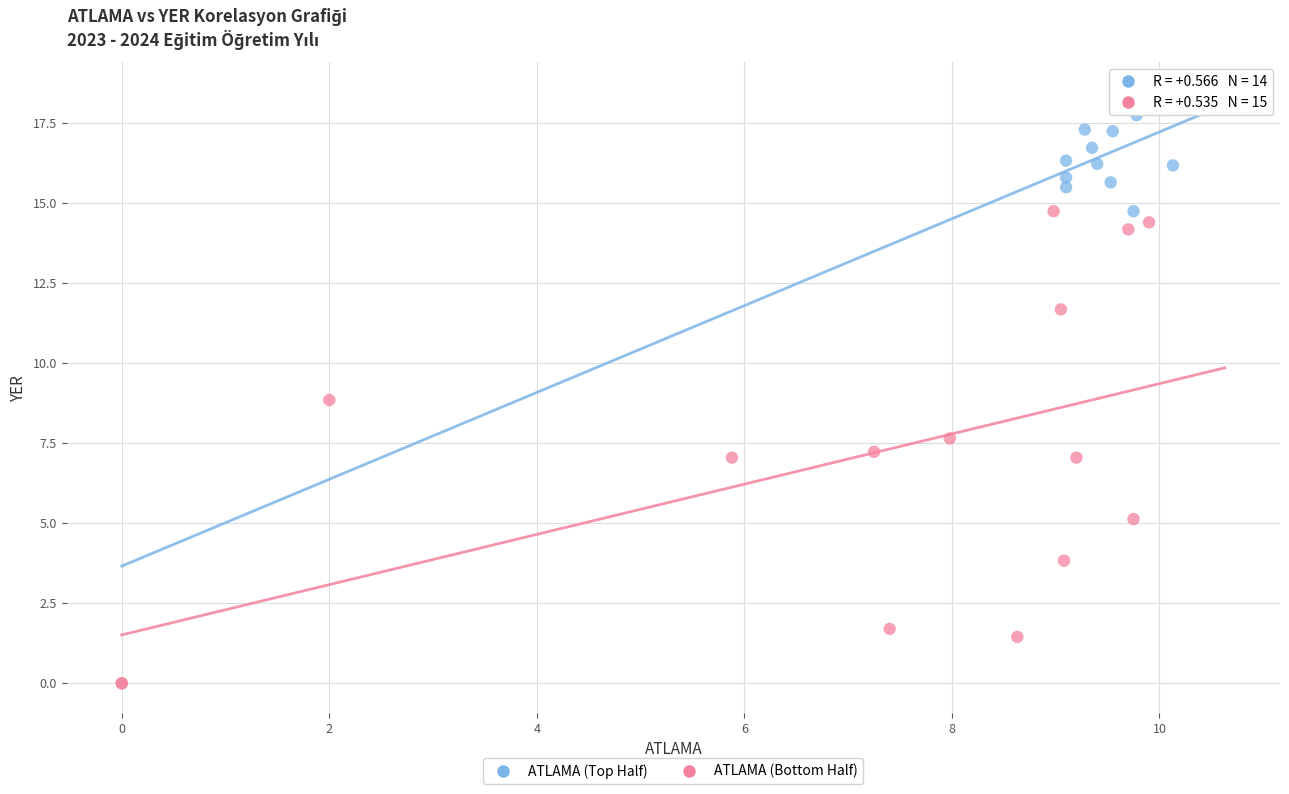

What are all the series names shown in the legend?

ATLAMA (Top Half), ATLAMA (Bottom Half)